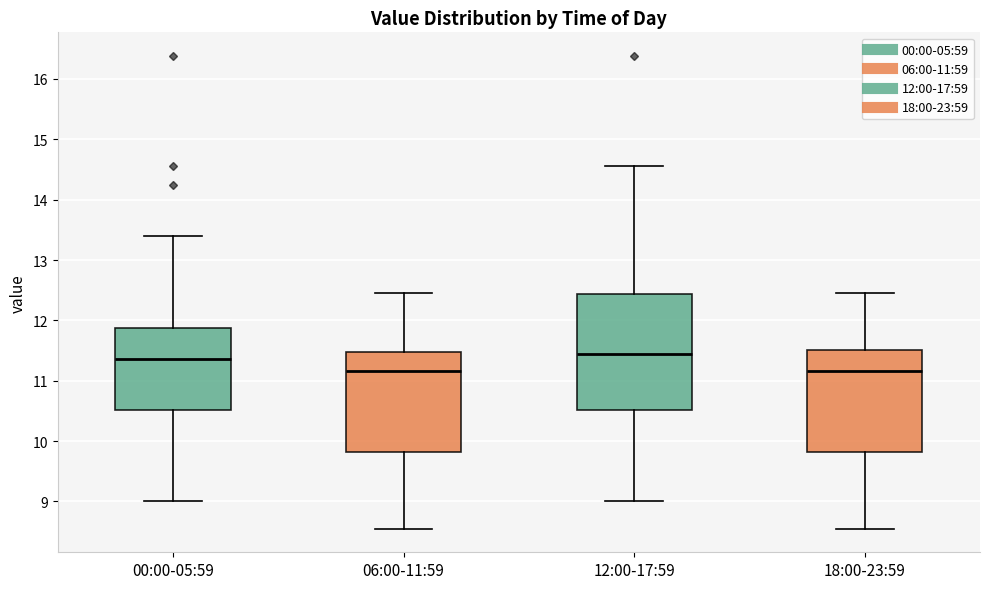

Reading left to right, read every box against the y-axis: the position of its median line, the range the box covers, and the ends of its whiskers. The values are not printed on the chart, so give them approximately, as read against the axis.

00:00-05:59: median 11.4, box 10.5 to 11.9, whiskers 9.0 to 13.4
06:00-11:59: median 11.2, box 9.8 to 11.5, whiskers 8.6 to 12.5
12:00-17:59: median 11.4, box 10.5 to 12.4, whiskers 9.0 to 14.6
18:00-23:59: median 11.2, box 9.8 to 11.5, whiskers 8.6 to 12.5